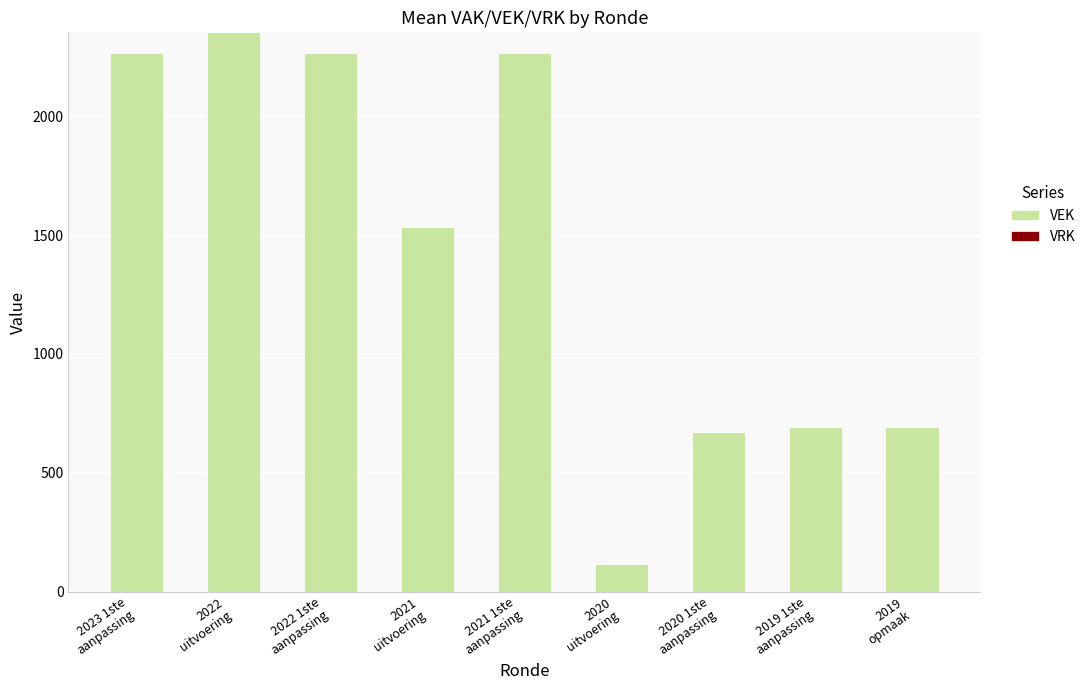

Does the chart contain any negative values?

No